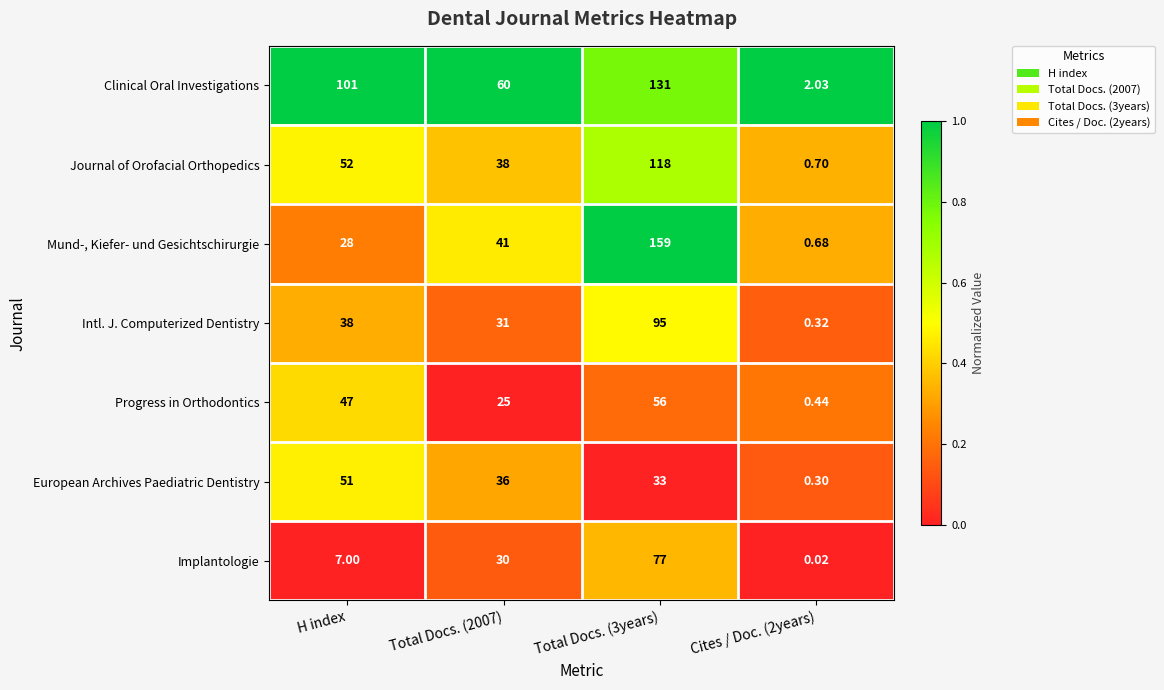

Which series has the largest total across all categories?

Clinical Oral Investigations